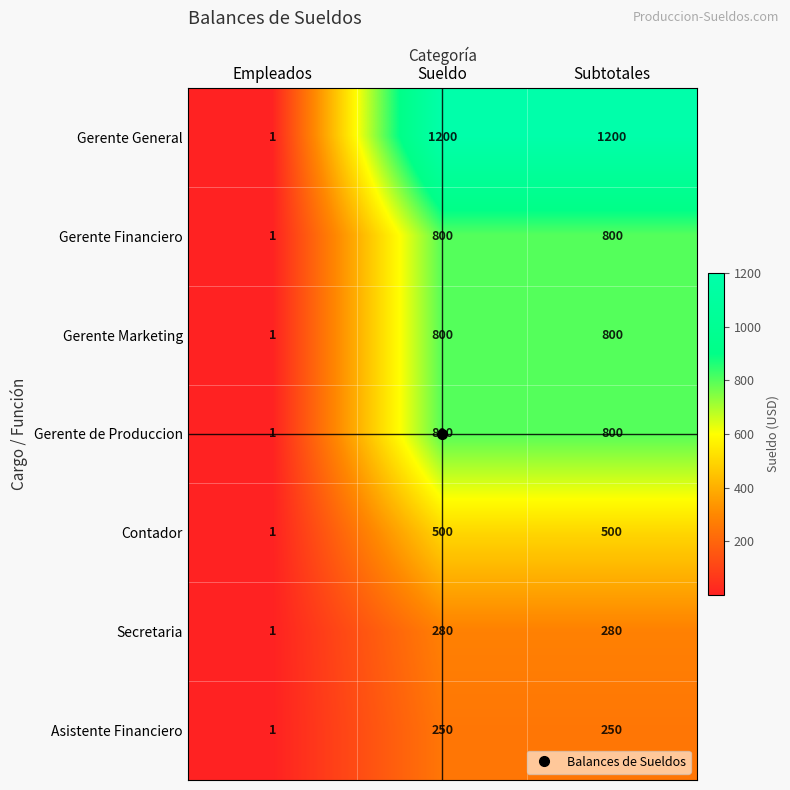

What is the difference between the highest and lowest values at Subtotales?

950